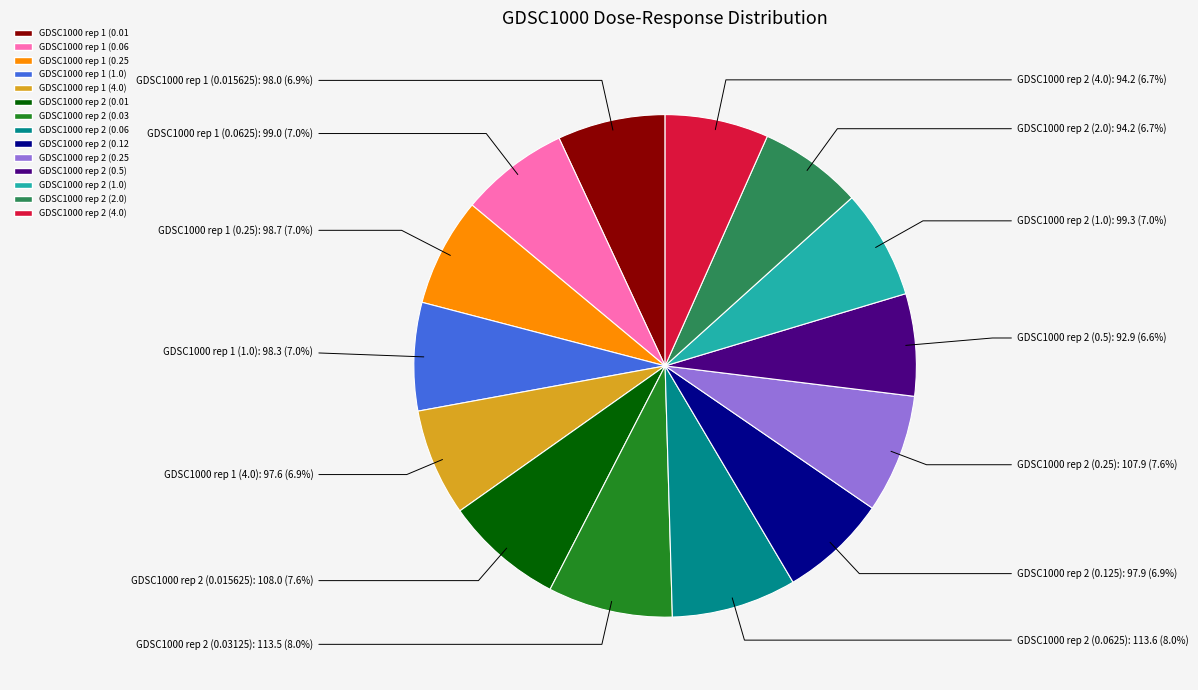

Is there any slice that represents more than half of the pie?

No